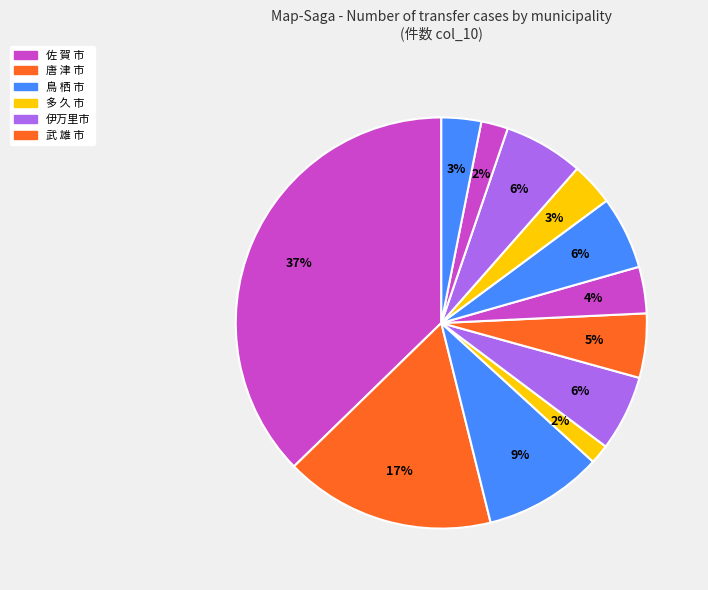

How many slices are in this pie chart?

12